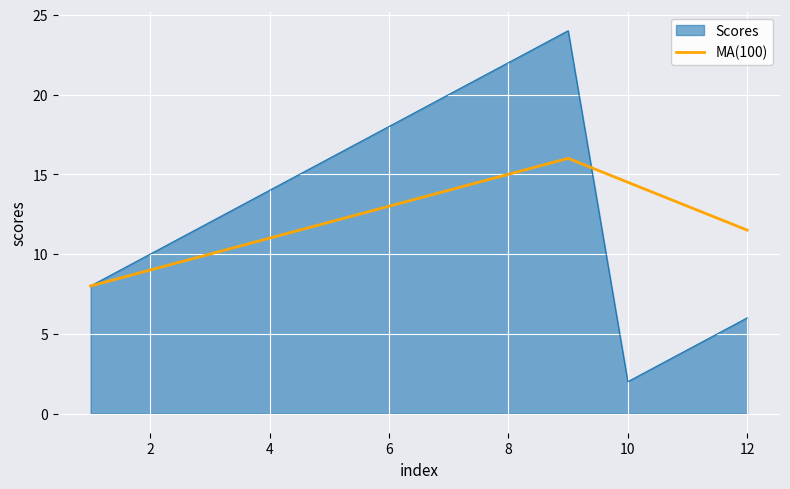

Which series has the widest spread of values?

Scores